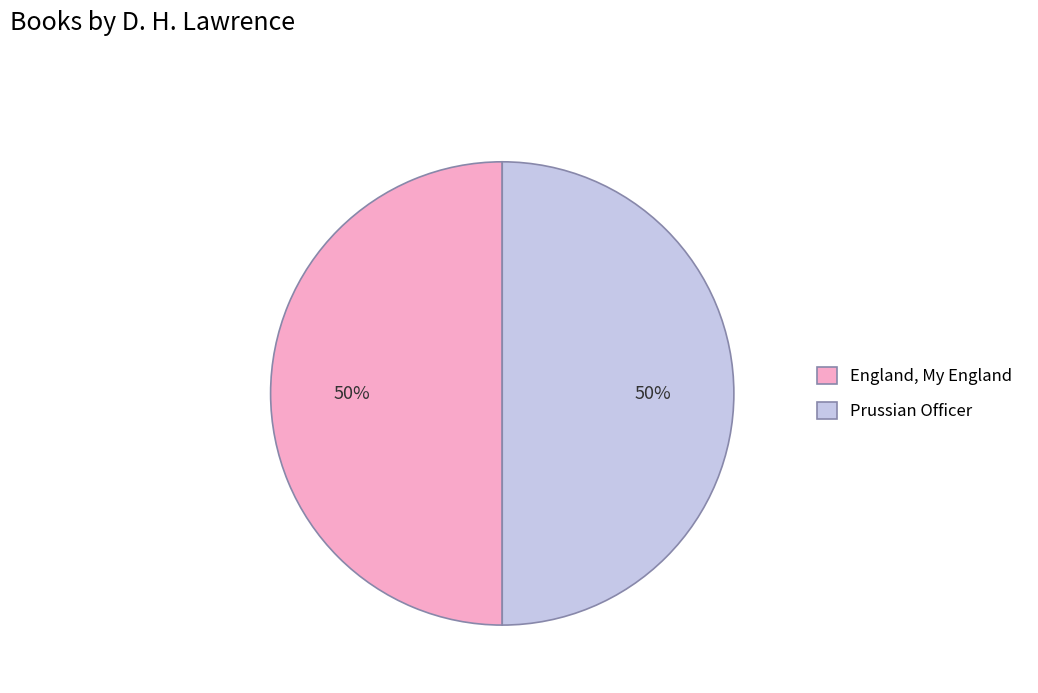

To the nearest percent, what is the combined percentage of England, My England and Prussian Officer?

100%